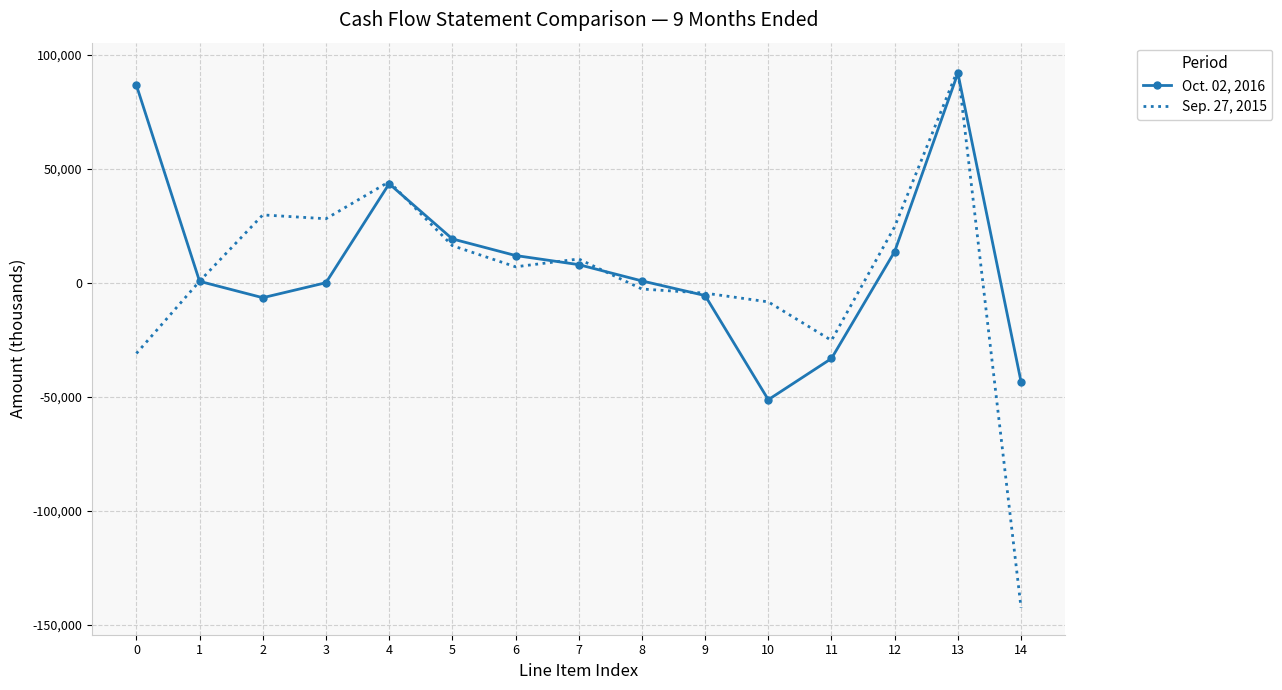

At which label does Sep. 27, 2015 first exceed 6975?

2